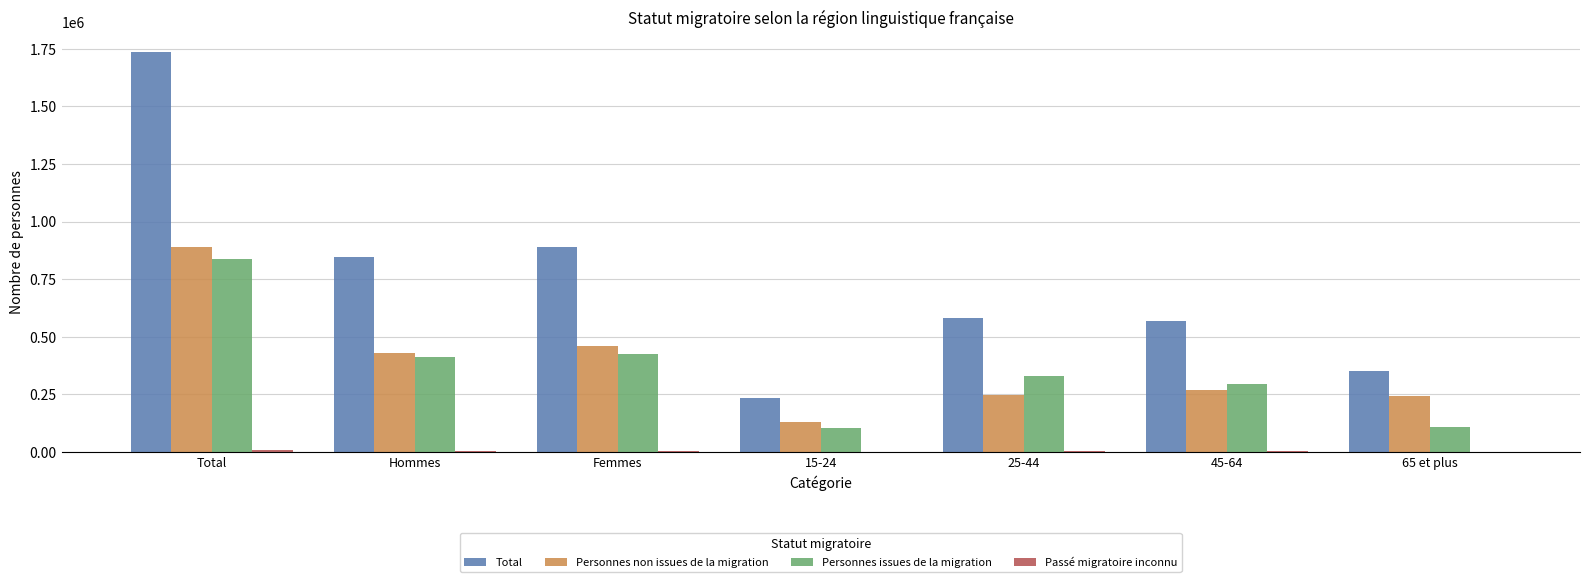

What is the greatest value displayed?

1735884.5